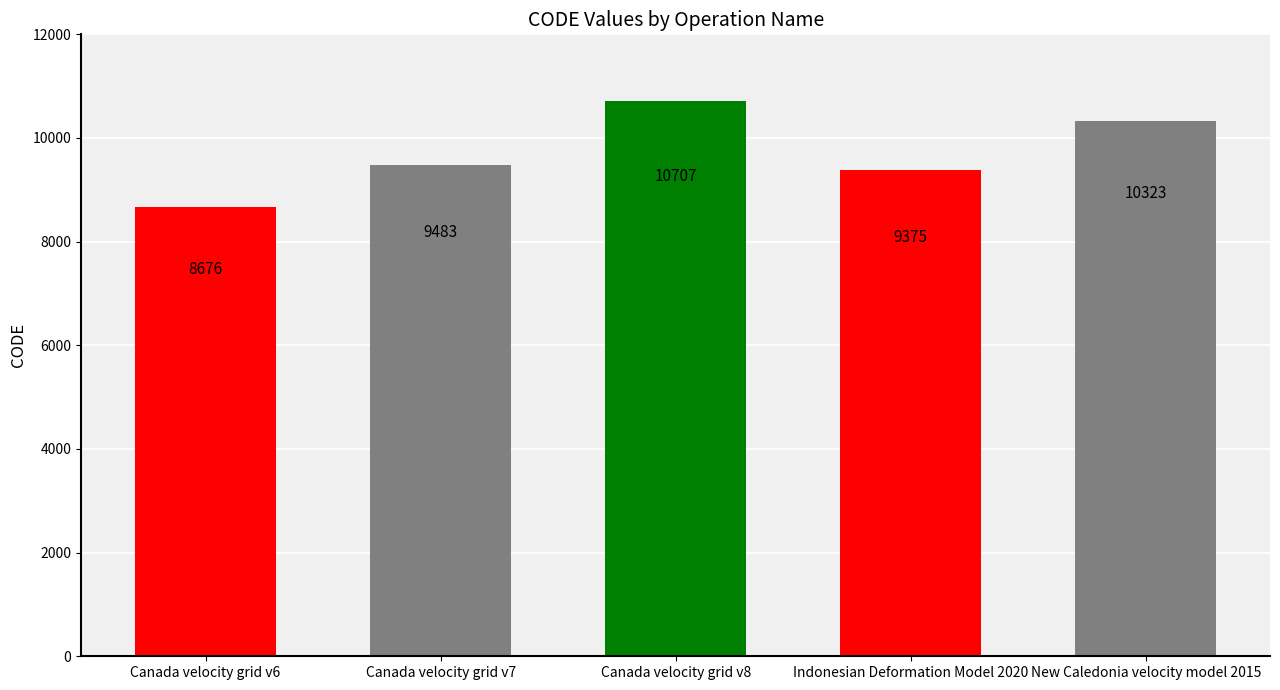

Reading left to right, extract all data points from this chart.

Canada velocity grid v6=8676	Canada velocity grid v7=9483	Canada velocity grid v8=10707	Indonesian Deformation Model 2020=9375	New Caledonia velocity model 2015=10323